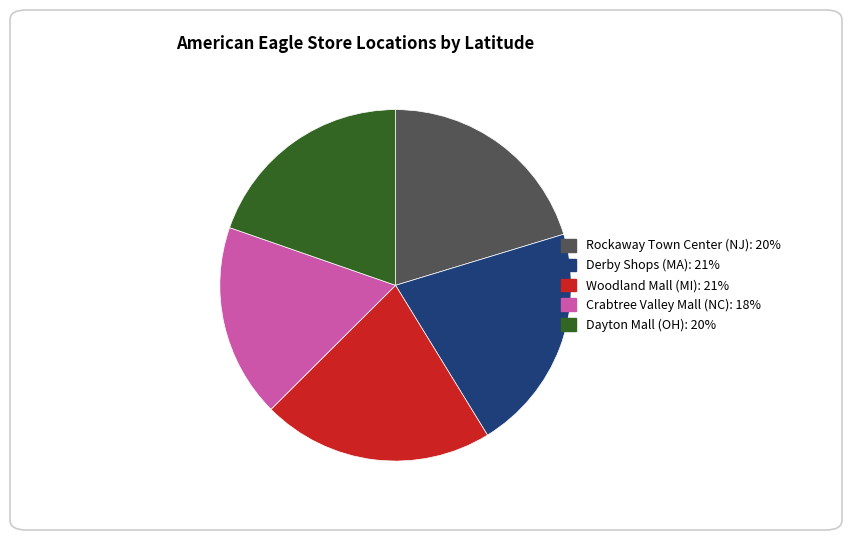

Approximately how many times larger is the value at Woodland Mall (MI): 21% compared to Rockaway Town Center (NJ): 20%?

1.0